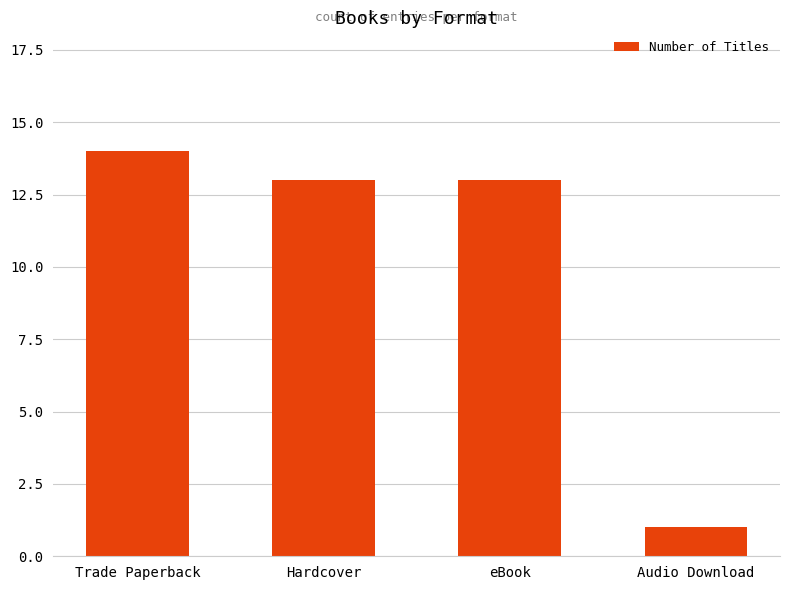

What is the change in value from Trade Paperback to Hardcover?

-1